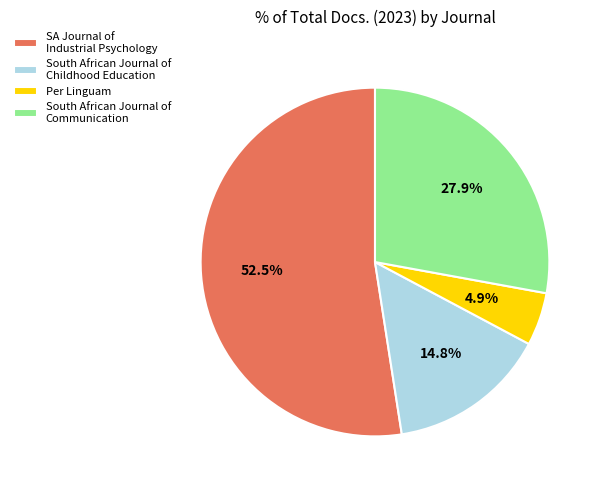

Does SA Journal of Industrial Psychology account for over 50% of the chart?

Yes